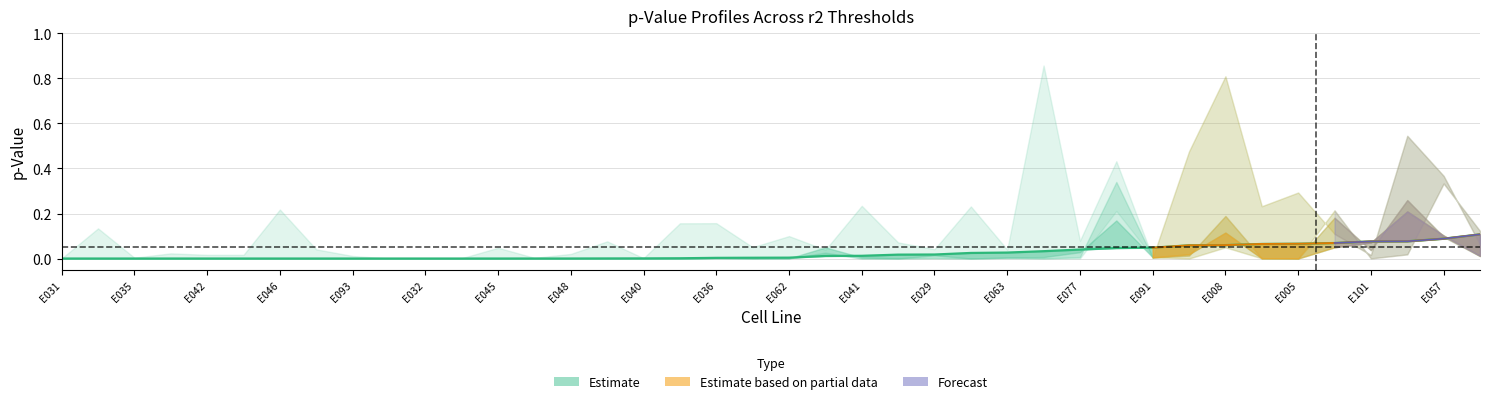

True or false: r2_0.2 and r2_0.4 intersect in this chart.

True